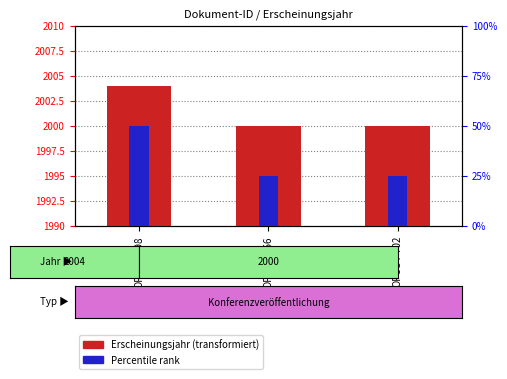

What is the value of the Erscheinungsjahr (offset) bar at the 3rd from the left?

10